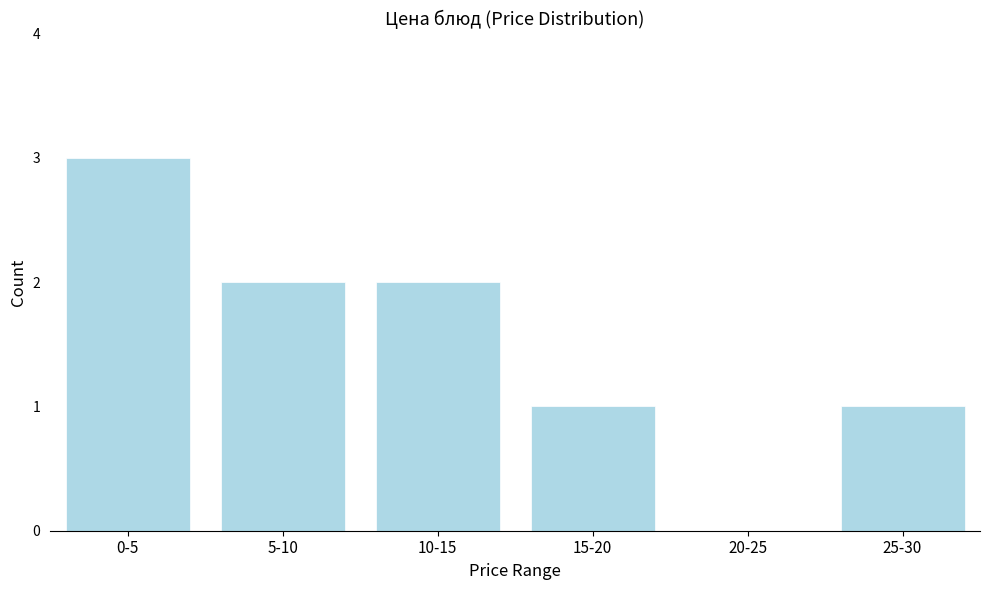

Reading right to left, what are all the values shown in this chart?

25-30=1	20-25=0	15-20=1	10-15=2	5-10=2	0-5=3